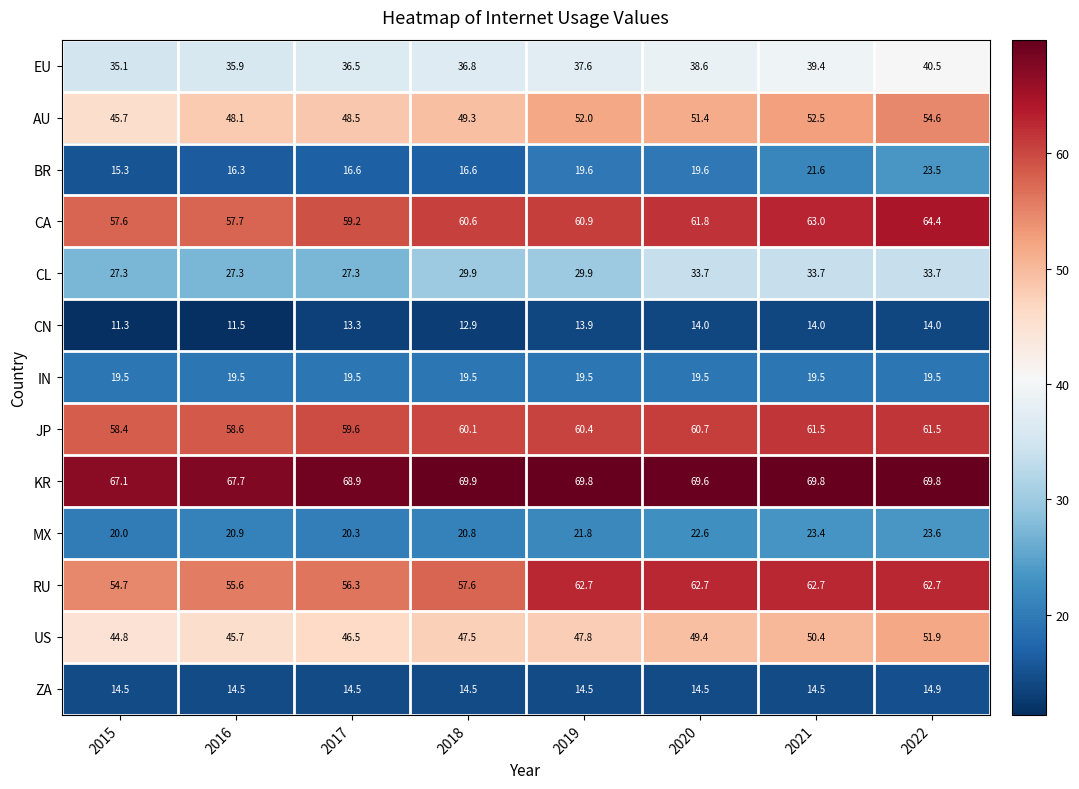

What is the spread (max minus min) of values at 2016?

56.2